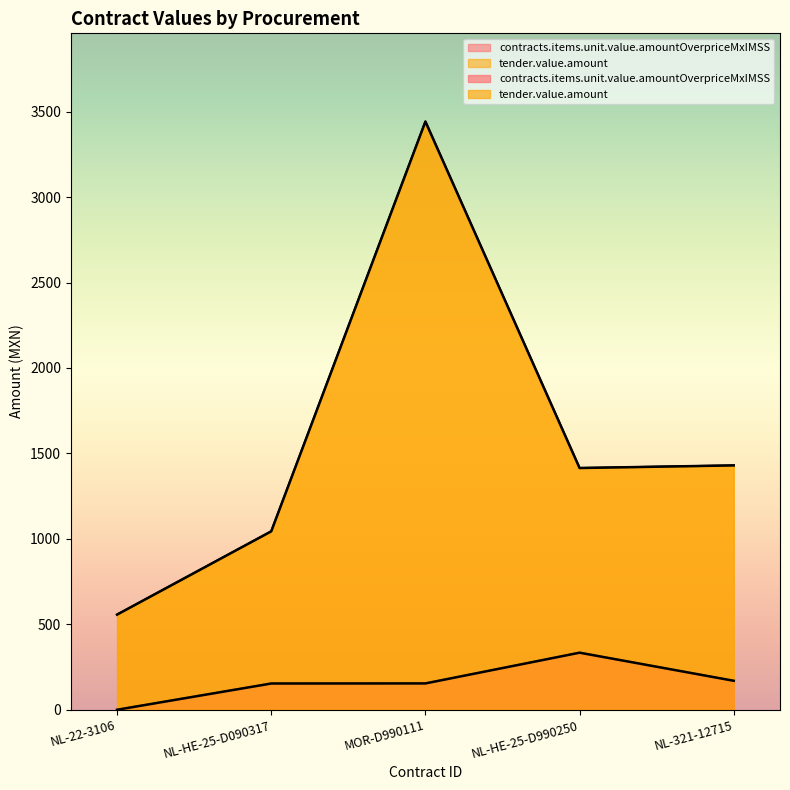

What is the highest value of the tender.value.amount series?

3441.7